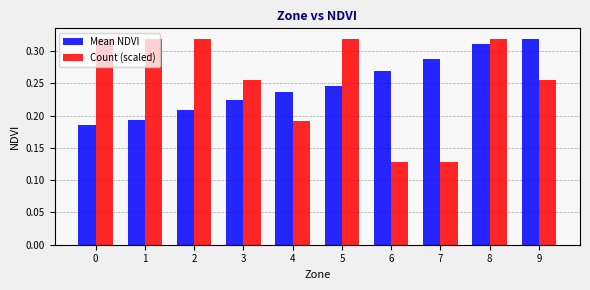

How many Mean NDVI values are between 0 and 1?

10